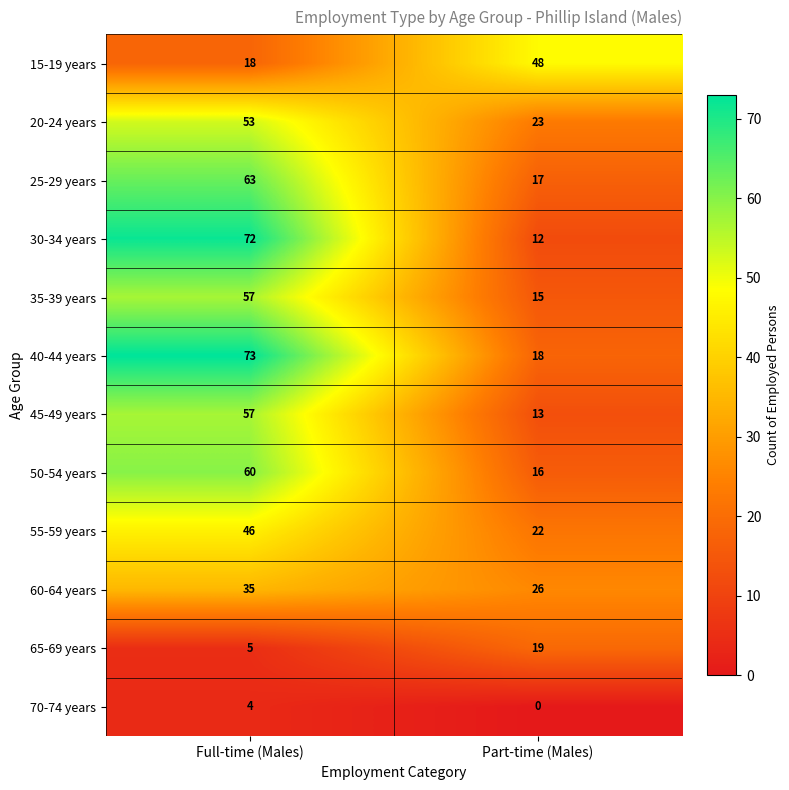

Between Full-time (Males) and Part-time (Males), which series saw the biggest shift?

30-34 years